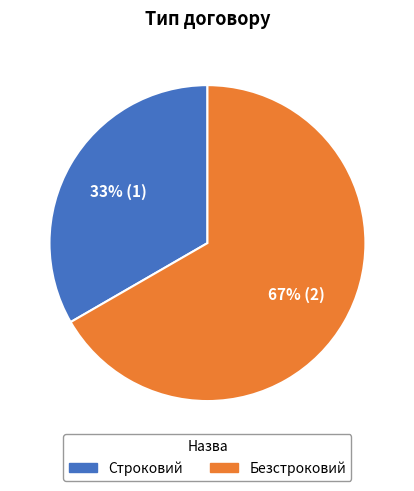

Between Безстроковий and Строковий, which is larger?

Безстроковий